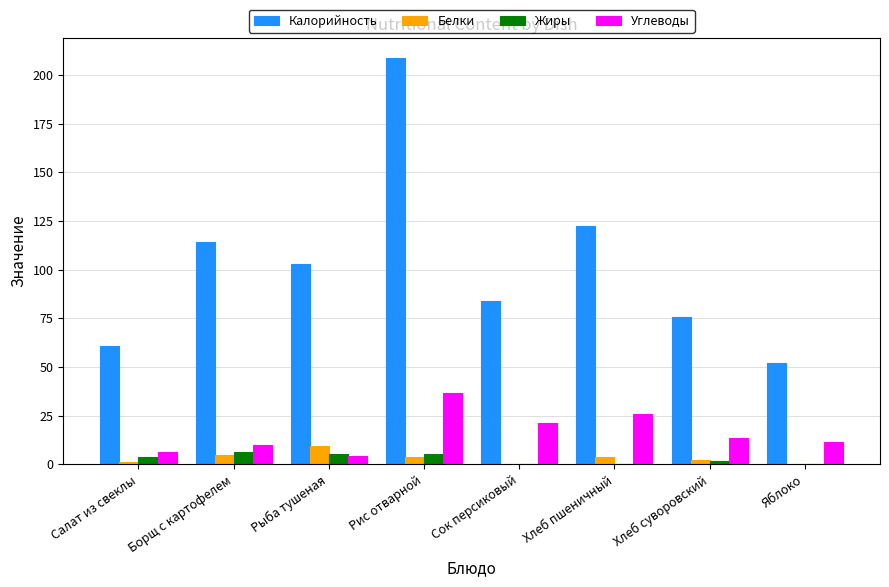

Does the chart contain stacked bars?

No